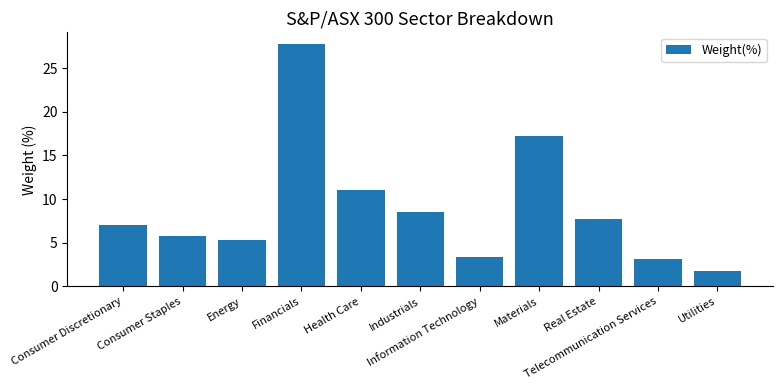

What is the maximum value shown in the chart?

27.7